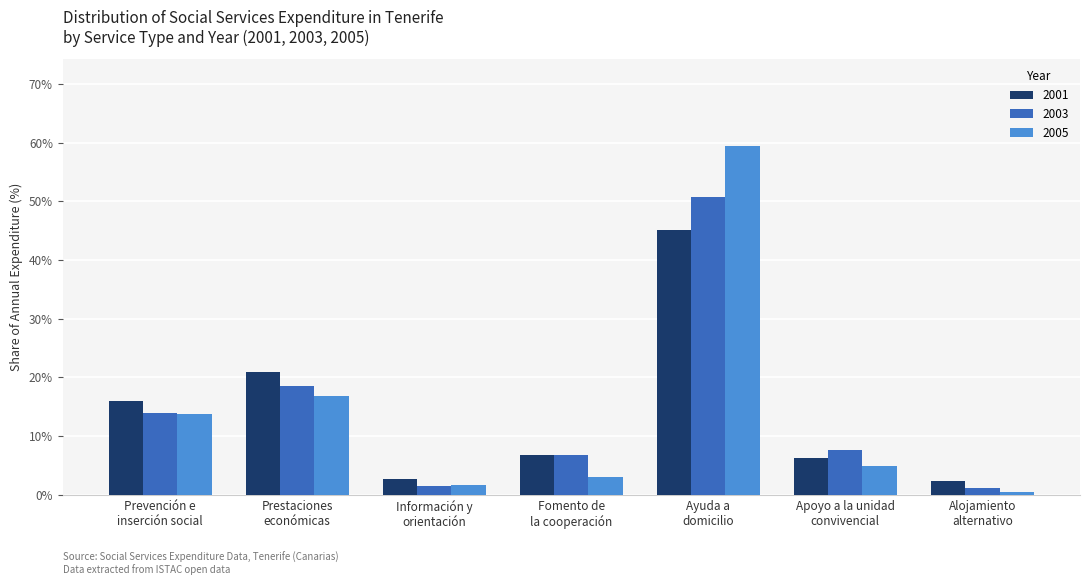

Is it true that 2005 equals 4.9 at Apoyo a la unidad
convivencial?

True